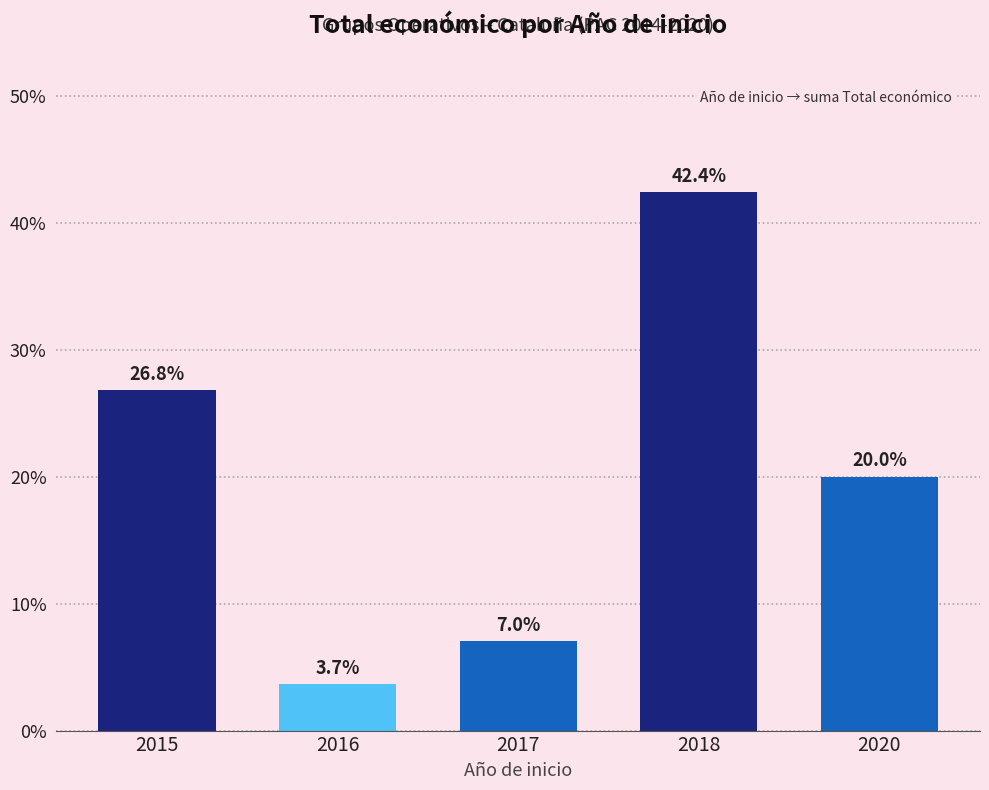

At which label is the value closest to 23?

2020